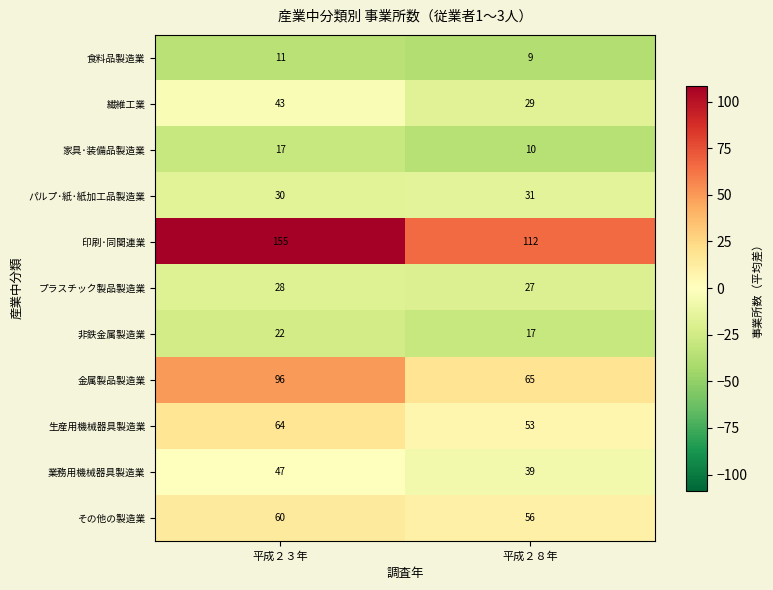

The 生産用機械器具製造業 series shows 53 at 平成２８年. True or false?

True